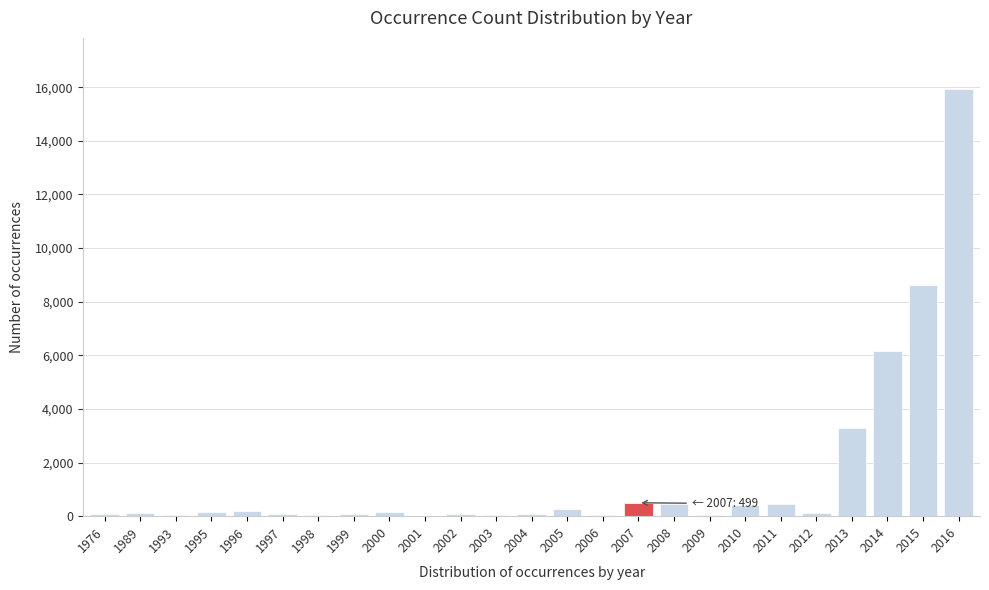

True or false: the data shows 8605 at 2015.

True